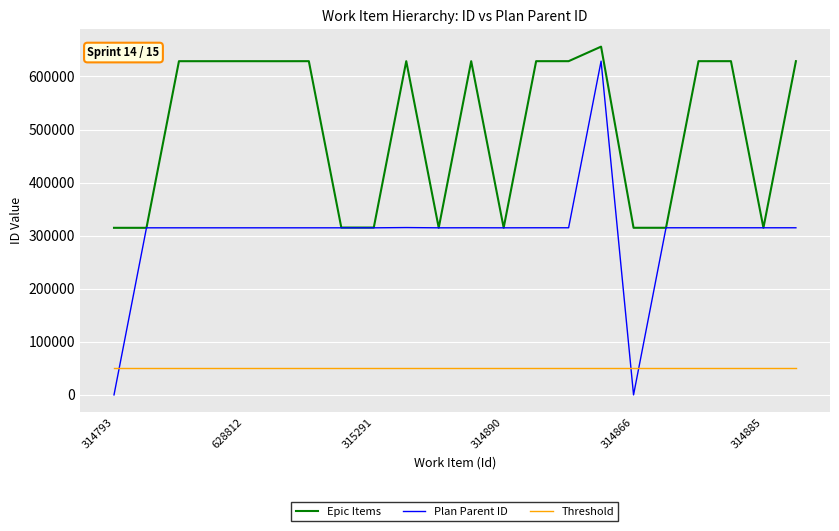

What is the lowest value of the Epic Items series?

314793